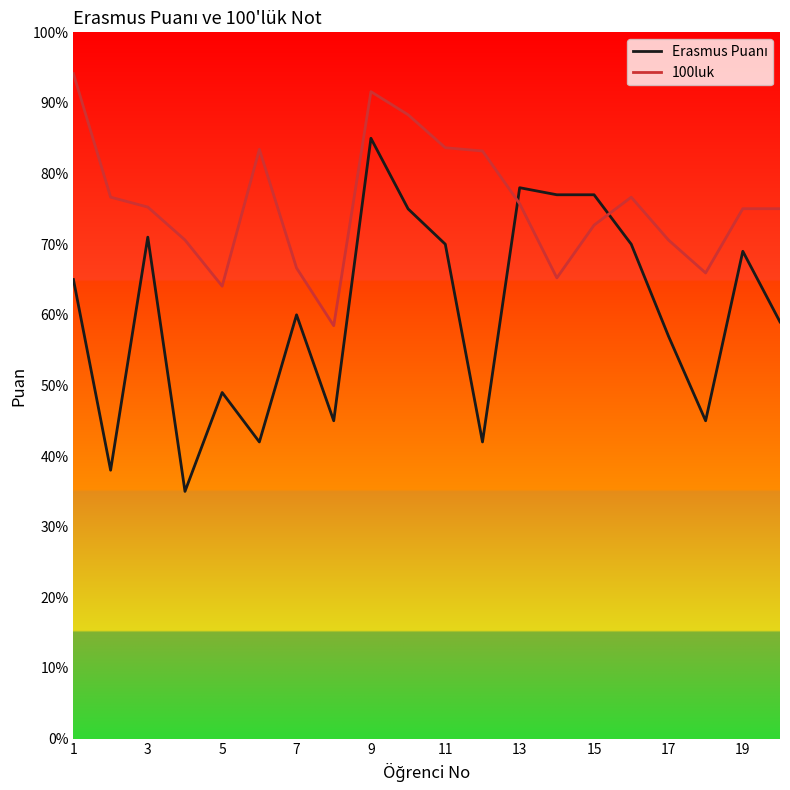

What is the greatest value displayed?

94.2